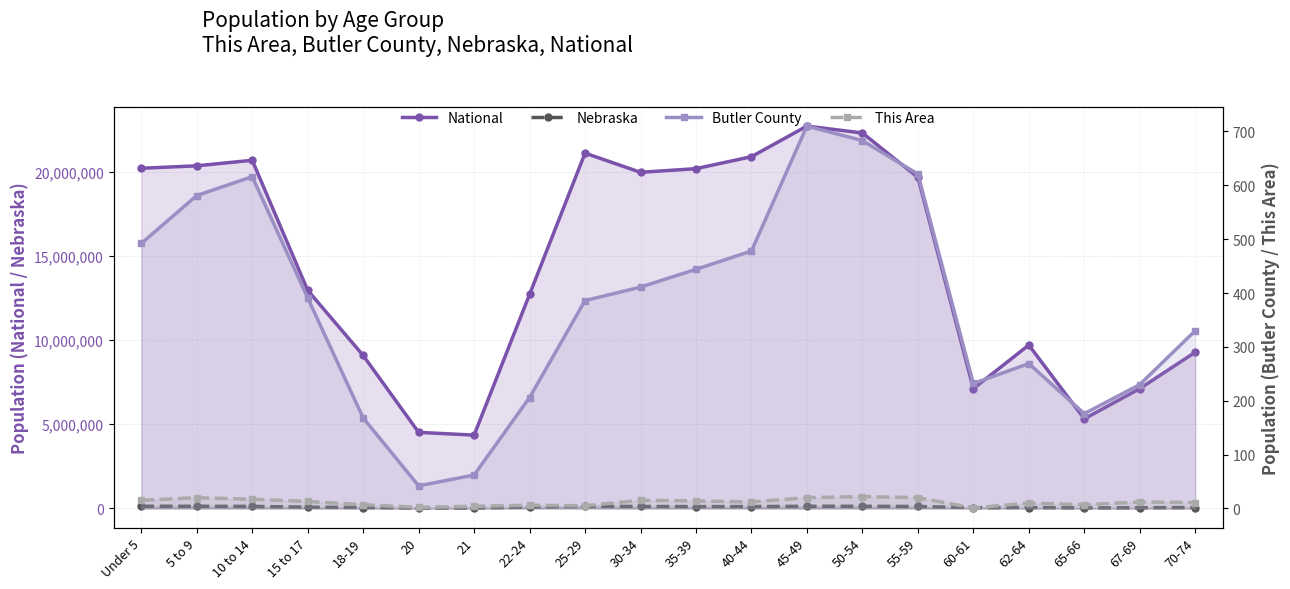

What is the value of the Nebraska point at the 15th from the left?

117686